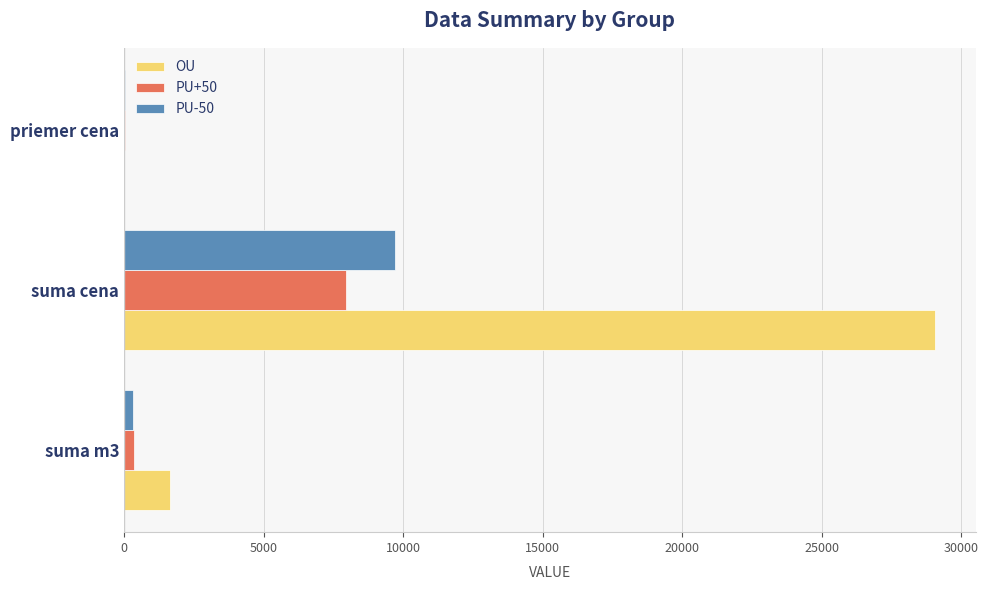

Which series changed the most between suma cena and priemer cena?

OU